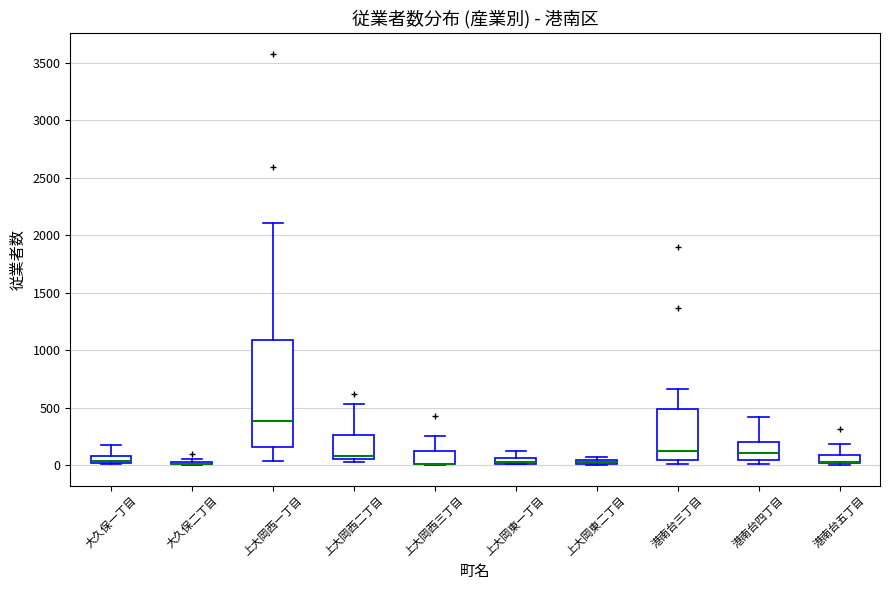

Where does the median line of the box for 港南台三丁目 sit on the y-axis? The values are not printed on the chart, so give them approximately, as read against the axis.

100